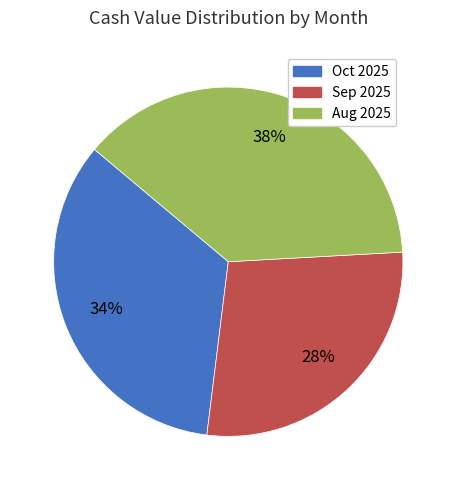

To the nearest percent, what is the average slice percentage?

33%